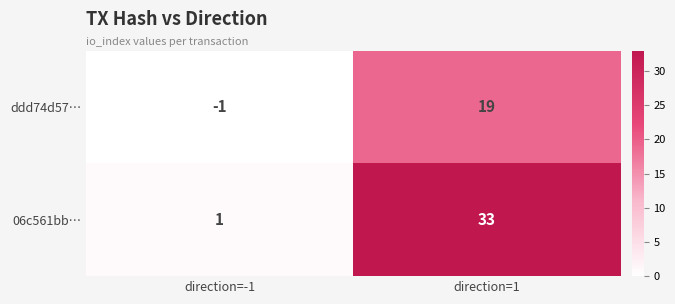

The value of ddd74d57… at direction=-1 is -1. True or false?

True